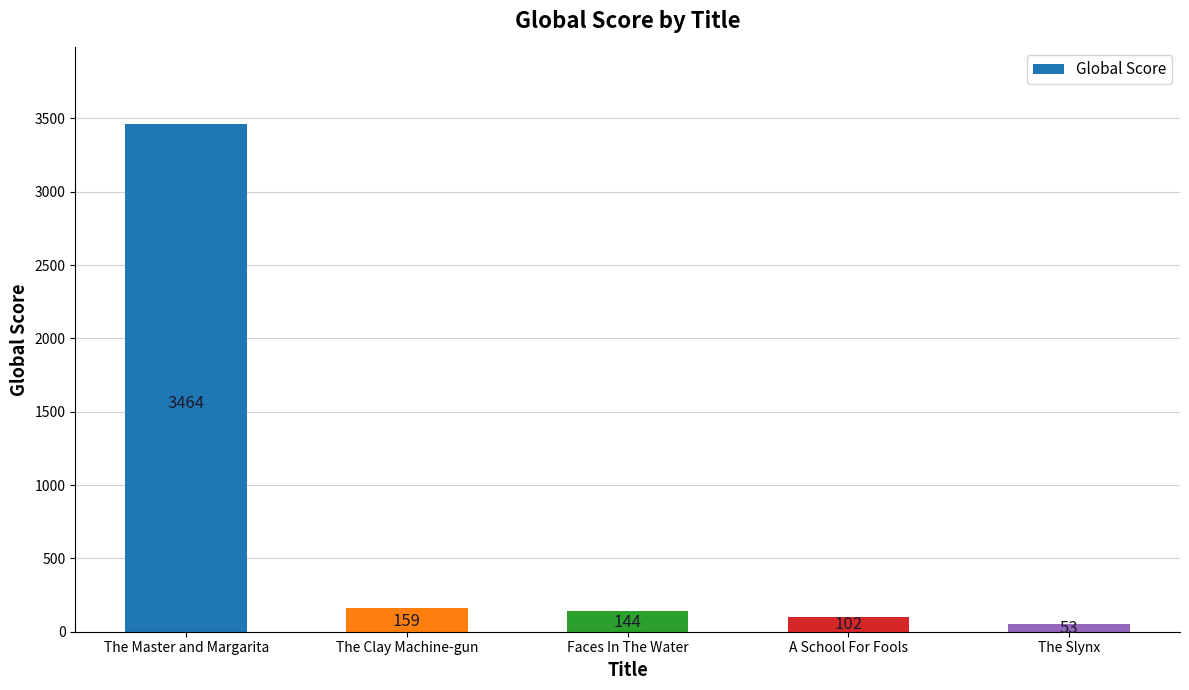

What is the label of the 4th bar from the right?

The Clay Machine-gun